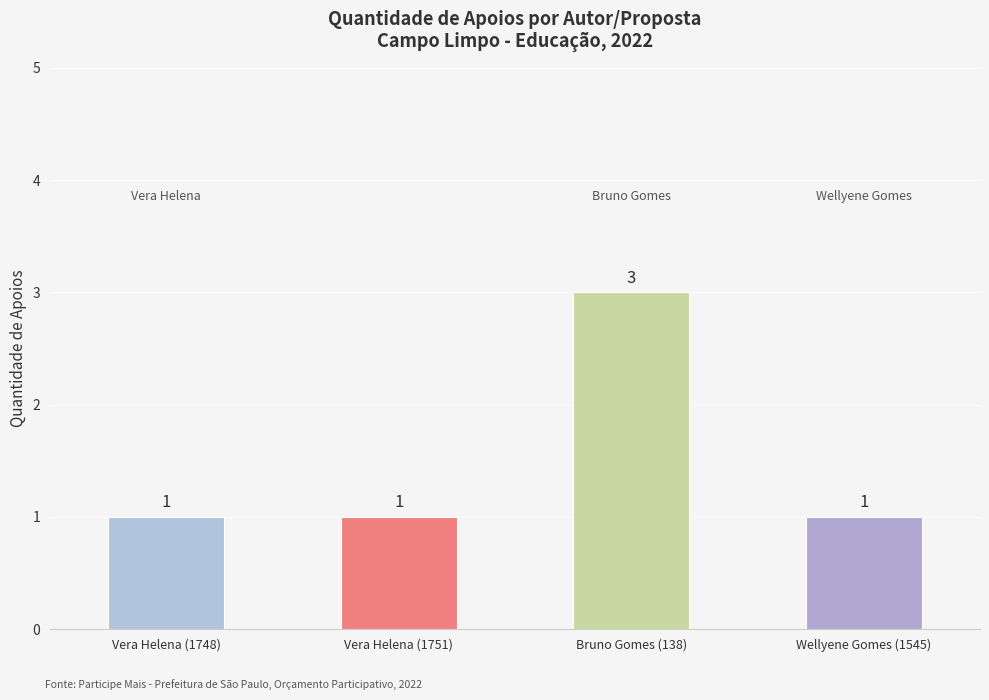

What is the difference between the maximum and minimum values?

2